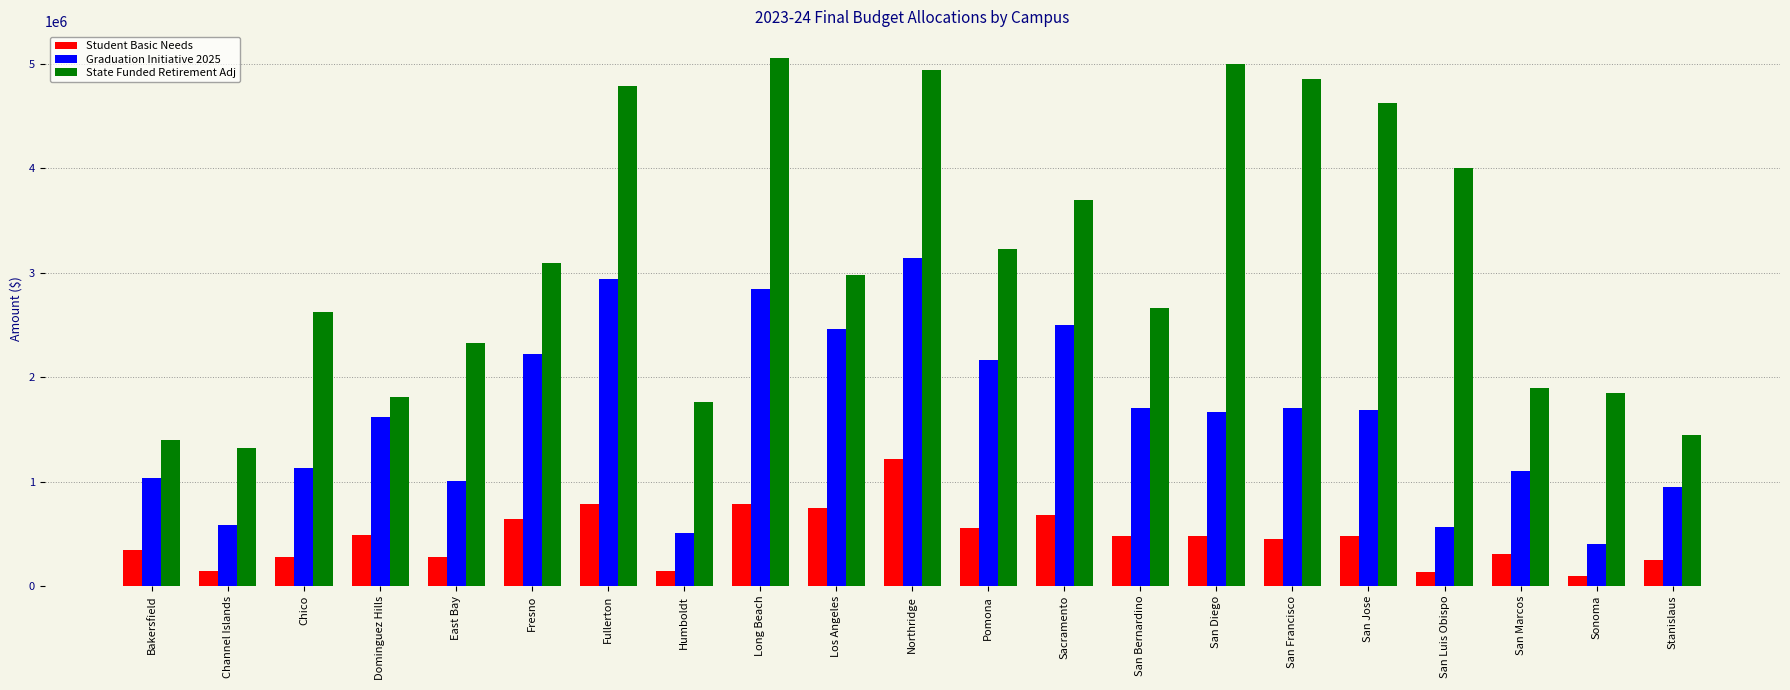

What is the value of the Student Basic Needs bar at the 1st from the left?

342000